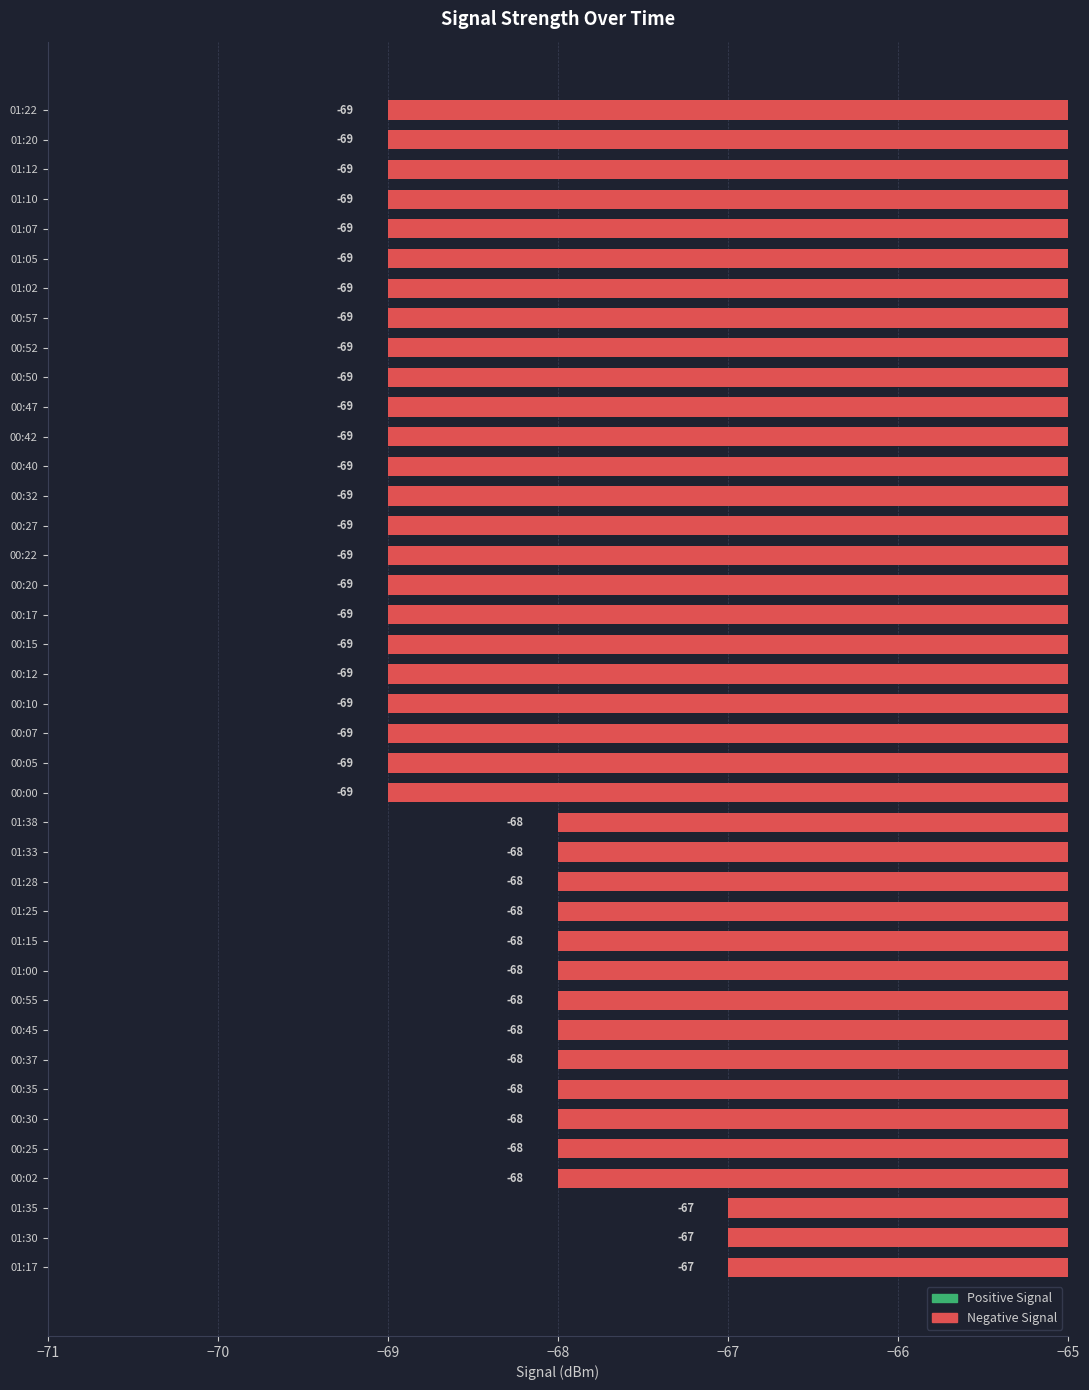

Between 00:42 and 01:30, which is larger?

01:30